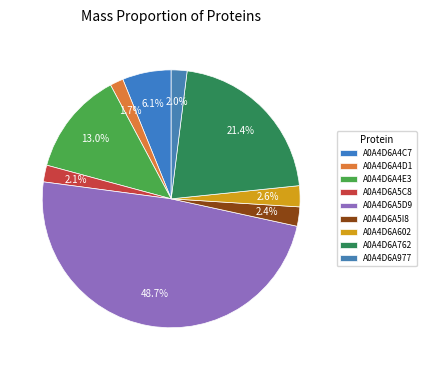

Combined, do A0A4D6A977 and A0A4D6A5C8 account for over 50%?

No